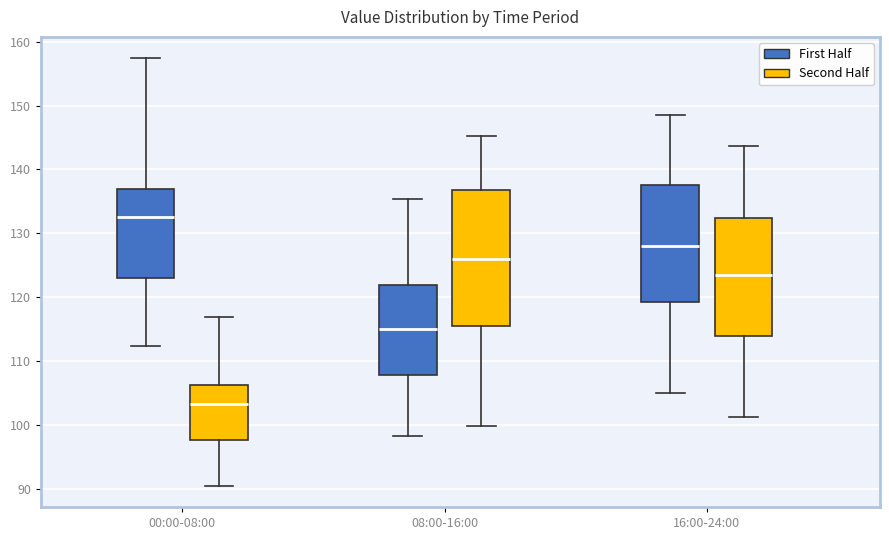

Reading left to right, read every box against the y-axis: the position of its median line, the range the box covers, and the ends of its whiskers. The values are not printed on the chart, so give them approximately, as read against the axis.

00:00-08:00 (First Half): median 133, box 123 to 137, whiskers 112 to 157
00:00-08:00 (Second Half): median 103, box 98 to 106, whiskers 91 to 117
08:00-16:00 (First Half): median 115, box 108 to 122, whiskers 98 to 135
08:00-16:00 (Second Half): median 126, box 116 to 137, whiskers 100 to 145
16:00-24:00 (First Half): median 128, box 119 to 138, whiskers 105 to 149
16:00-24:00 (Second Half): median 123, box 114 to 132, whiskers 101 to 144